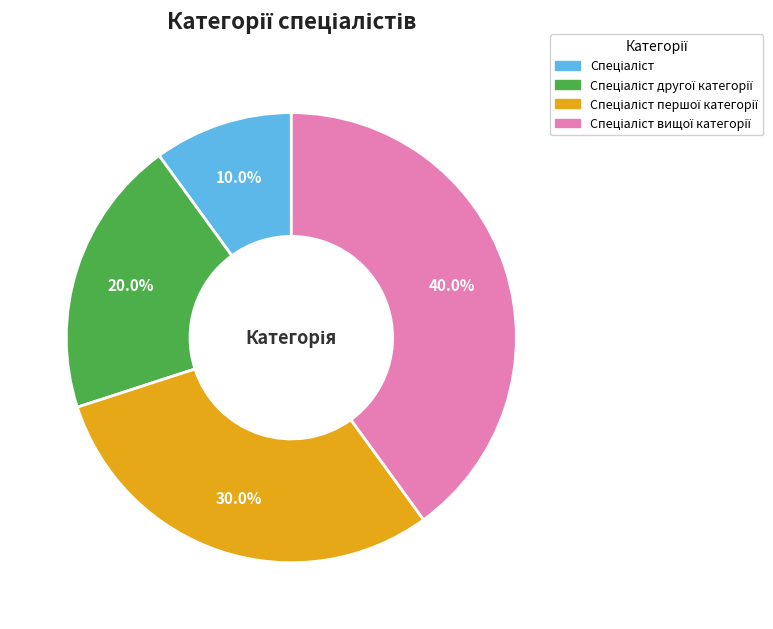

Is there a majority slice in this chart?

No